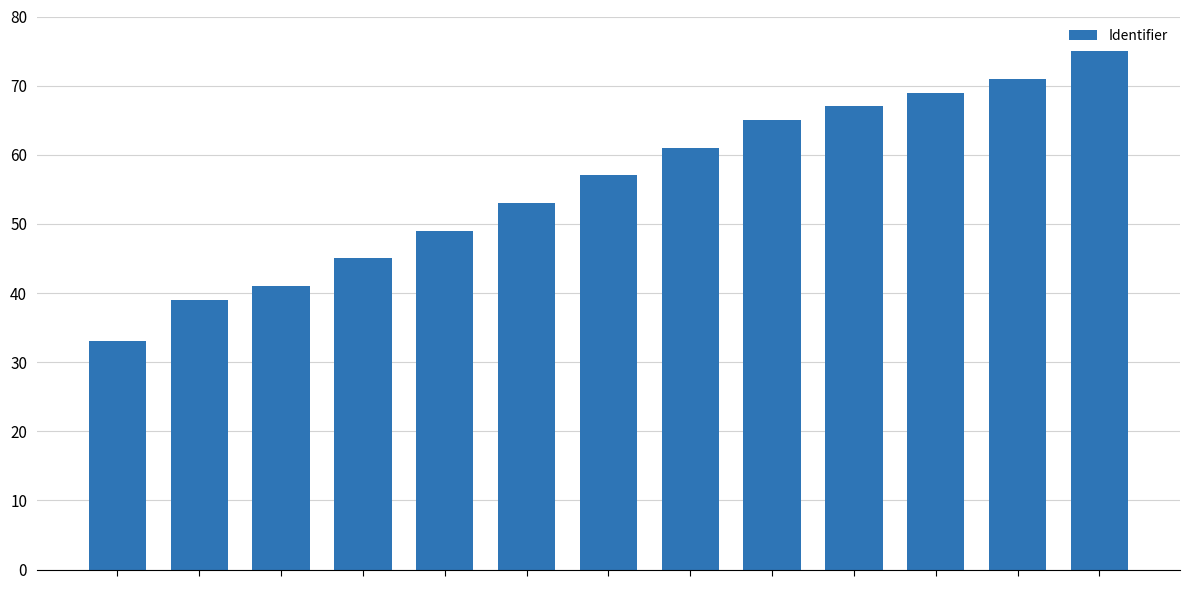

What is the maximum value shown in the chart?

75